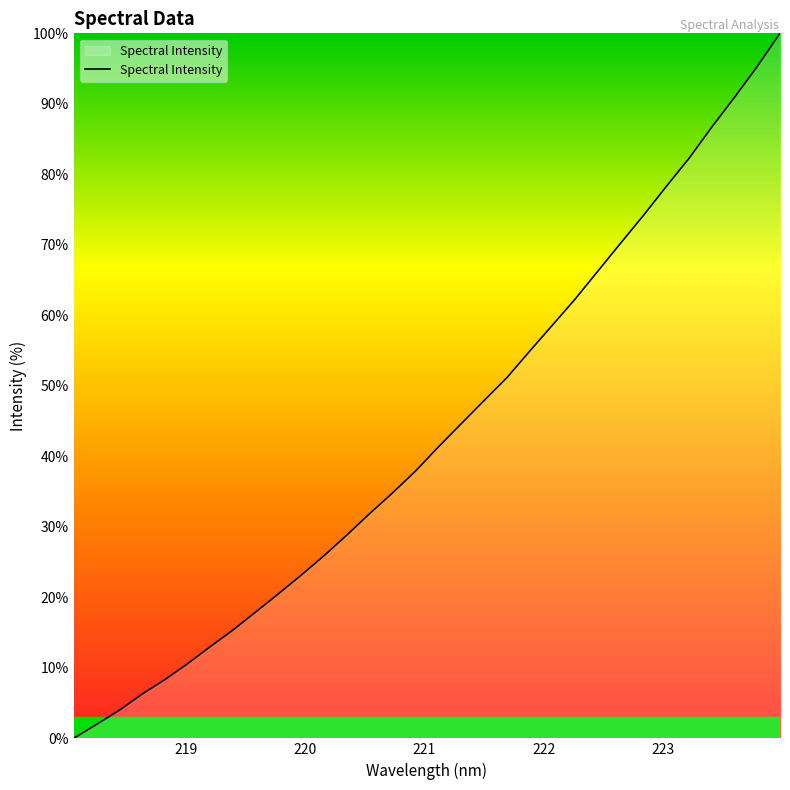

What is the difference between the maximum and minimum values?

100.0